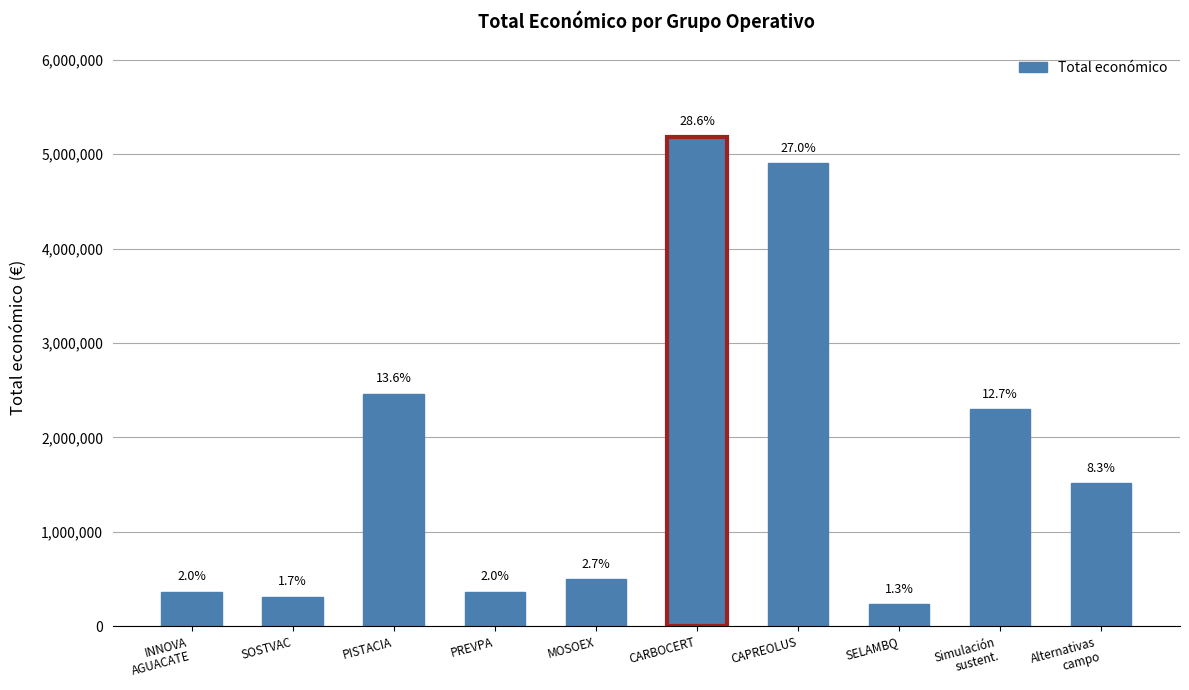

What is the sum of all values?

18133708